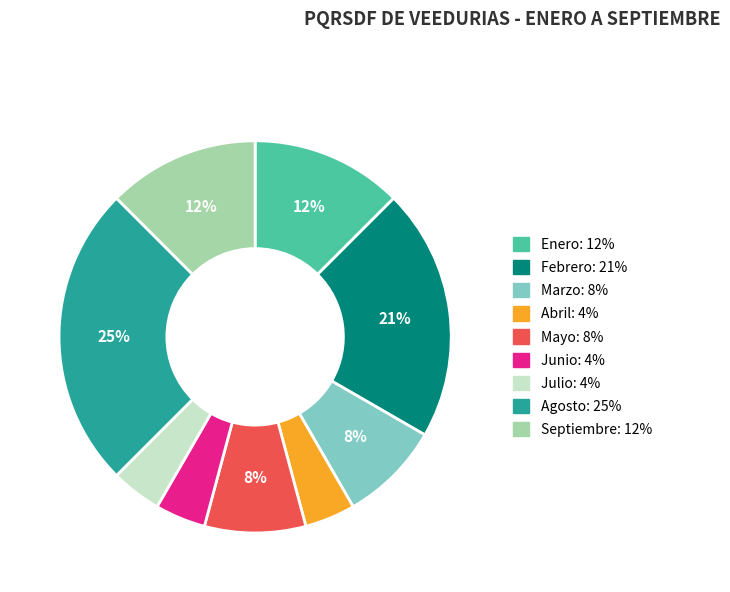

To the nearest percent, what is the average slice percentage?

11%